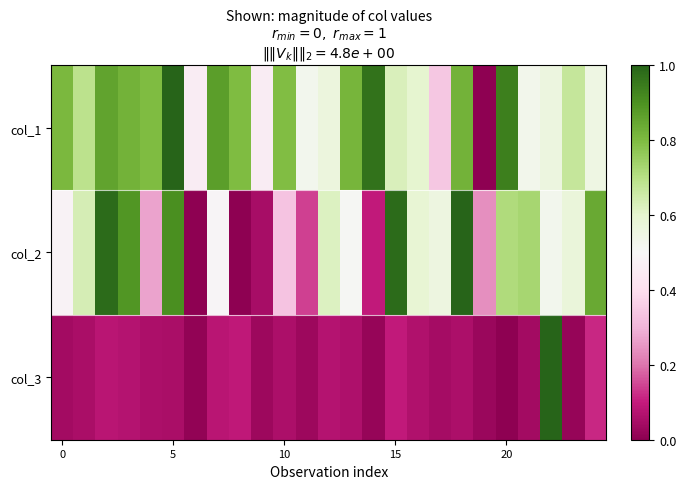

Reading left to right, list all the values displayed in this chart.

col_1: 0.8	0.7	0.9	0.8	0.8	1.0	0.5	0.9	0.8	0.5	0.8	0.5	0.6	0.8	1.0	0.6	0.6	0.3	0.8	0.0	0.9	0.5	0.6	0.7	0.5
col_2: 0.5	0.6	1.0	0.9	0.3	0.9	0.0	0.5	0.0	0.0	0.3	0.1	0.6	0.5	0.1	1.0	0.6	0.6	1.0	0.2	0.7	0.7	0.5	0.6	0.8
col_3: 0.0	0.1	0.1	0.1	0.1	0.1	0.0	0.1	0.1	0.0	0.1	0.0	0.1	0.1	0.0	0.1	0.1	0.0	0.1	0.0	0.0	0.0	1.0	0.0	0.1